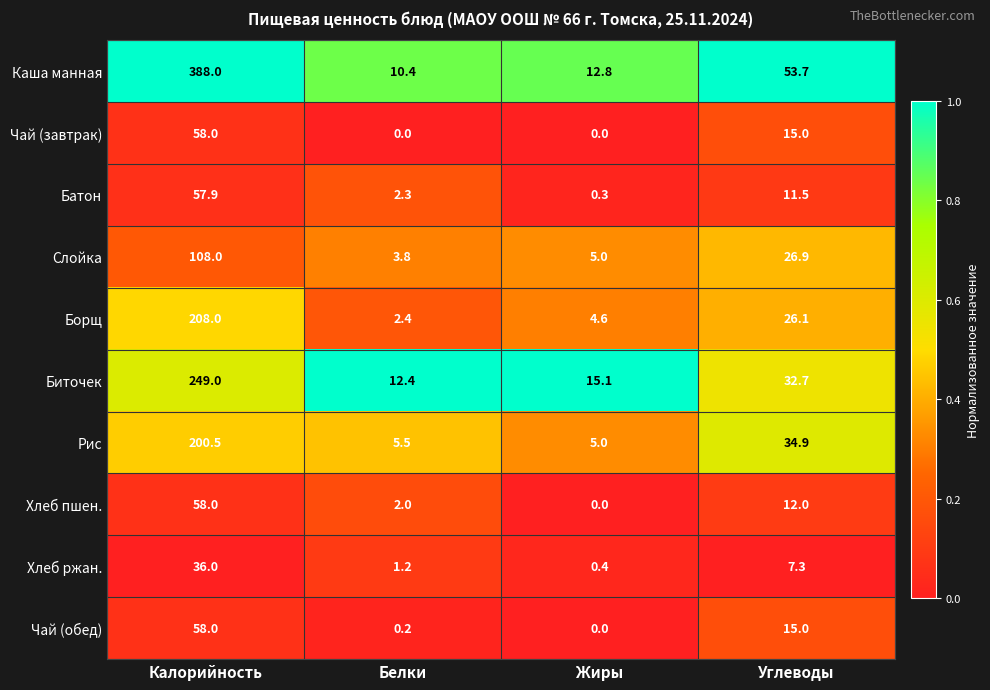

Where is Биточек nearest to the value 130?

Углеводы